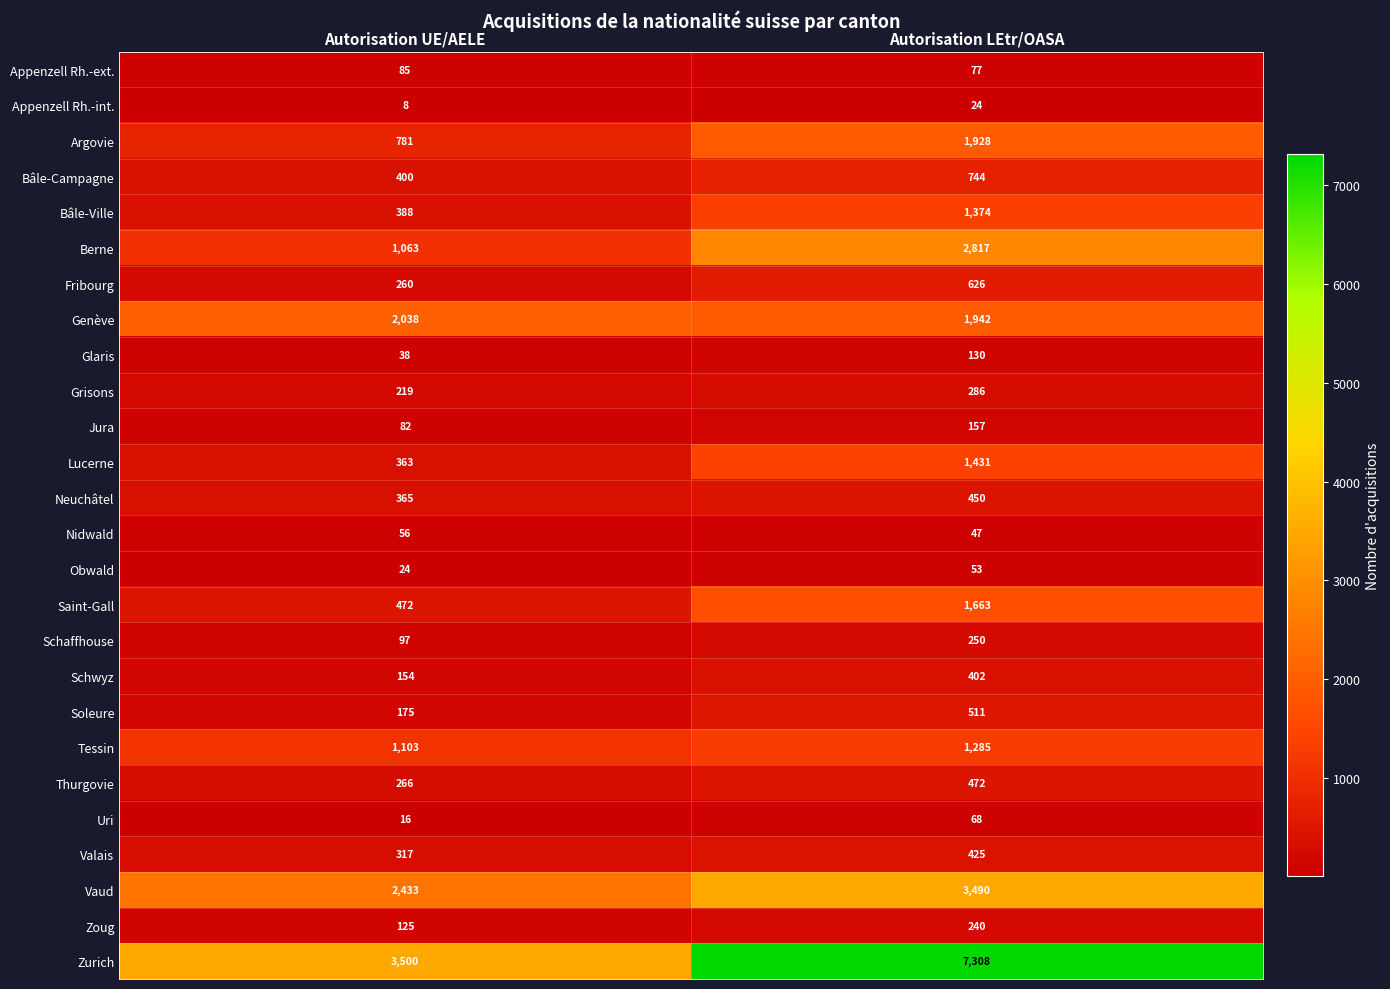

List the series in order of their peak value, lowest first.

Appenzell Rh.-int., Obwald, Nidwald, Uri, Appenzell Rh.-ext., Glaris, Jura, Zoug, Schaffhouse, Grisons, Schwyz, Valais, Neuchâtel, Thurgovie, Soleure, Fribourg, Bâle-Campagne, Tessin, Bâle-Ville, Lucerne, Saint-Gall, Argovie, Genève, Berne, Vaud, Zurich